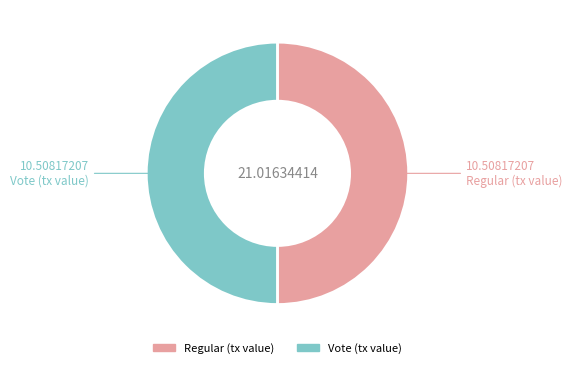

What is the ratio of the value at Regular (tx value) to the value at Vote (tx value)?

1.0